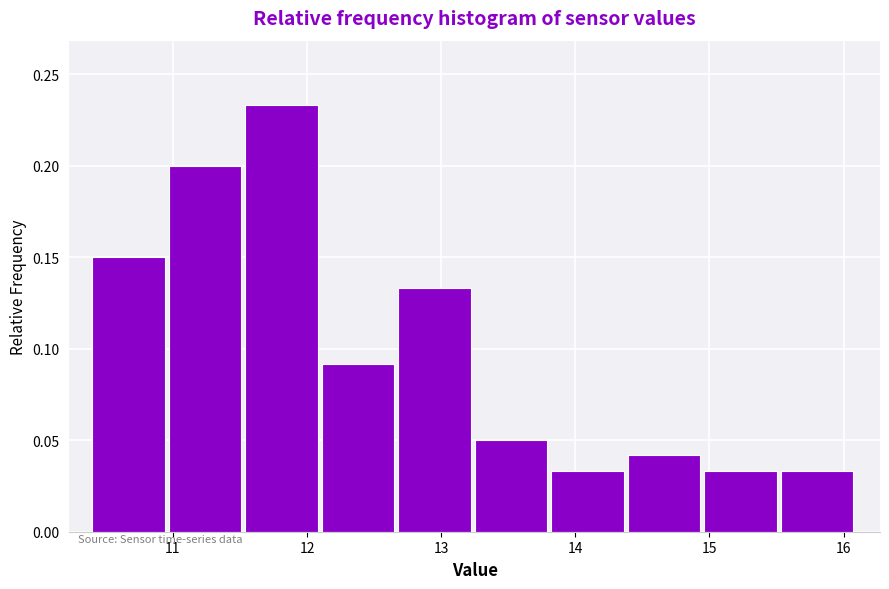

Over which range of the x-axis is the bar tallest?

11.54 to 12.11